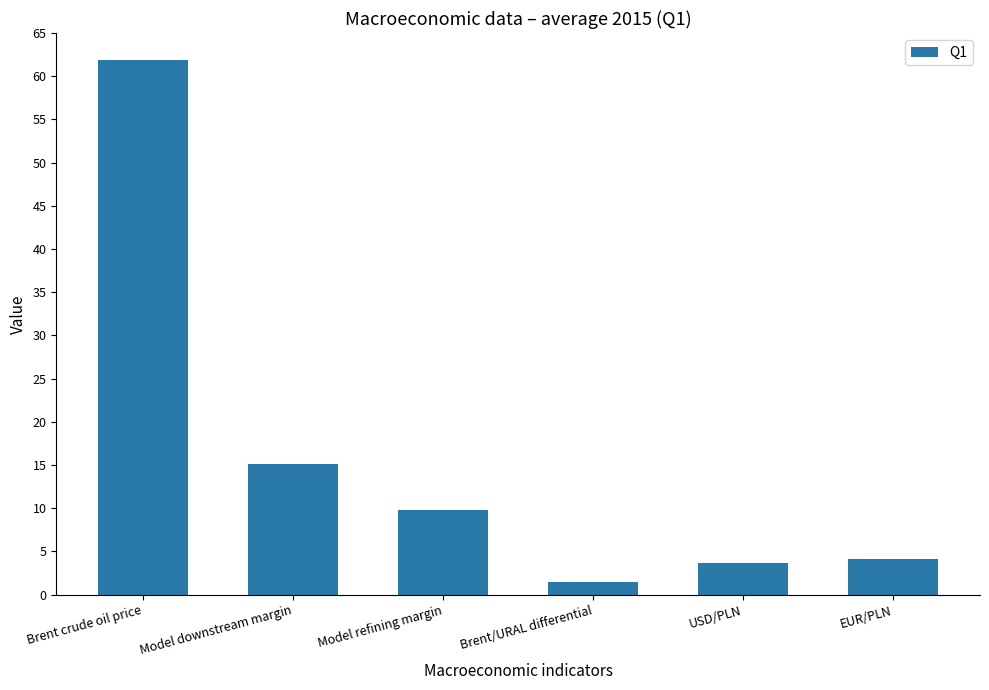

What is the average value?

16.0